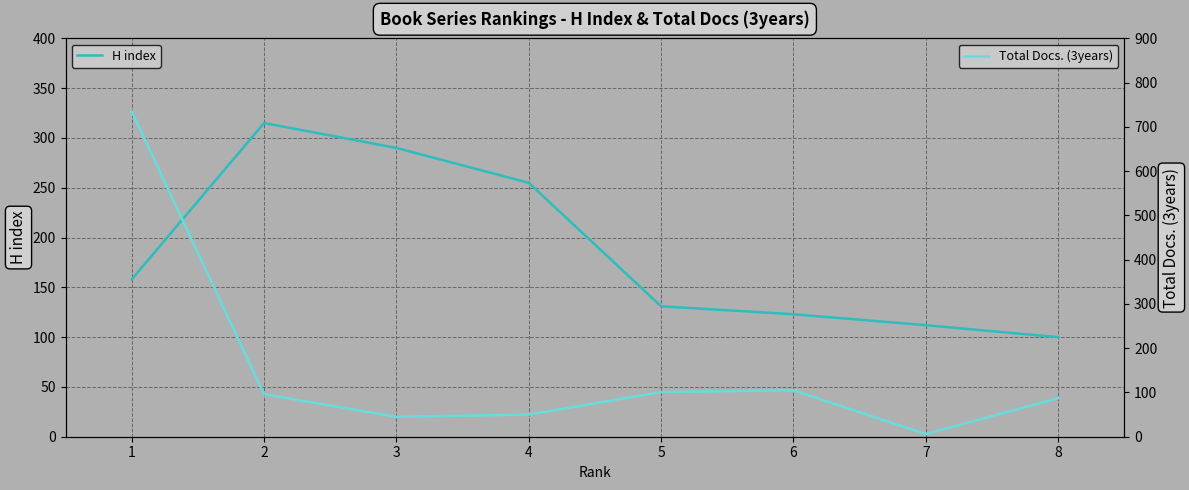

True or false: Total Docs. (3years) and H index cross at least once.

True